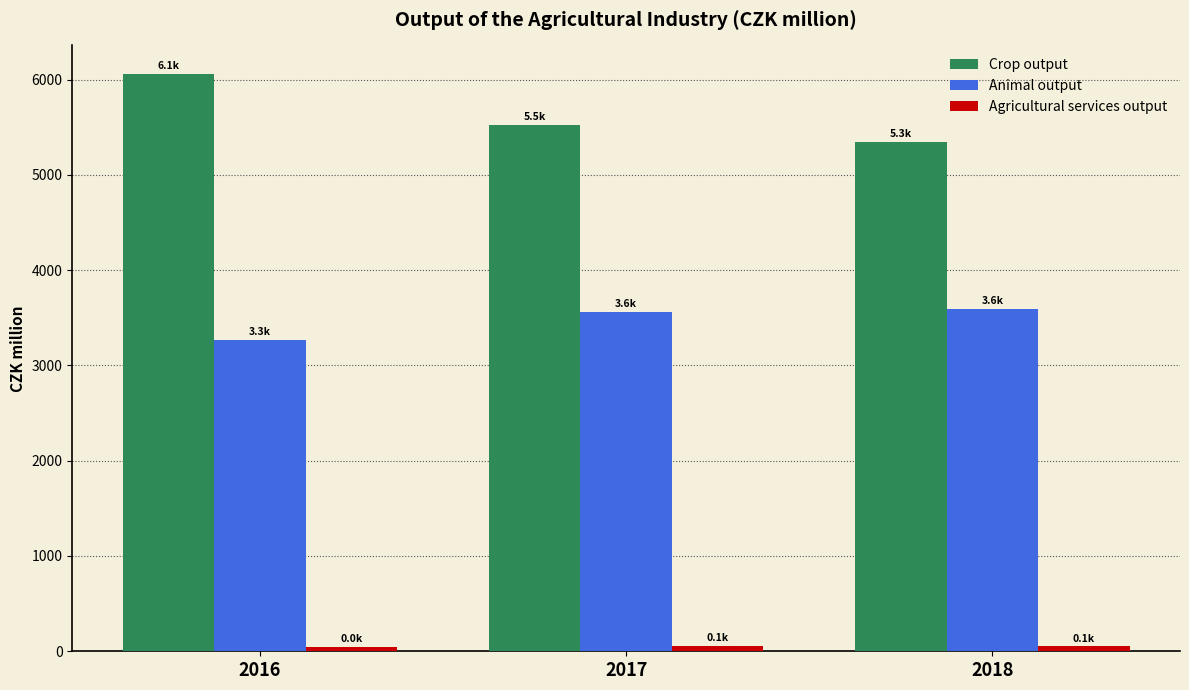

What is the difference between the maximum and minimum values in the Crop output series?

712.4